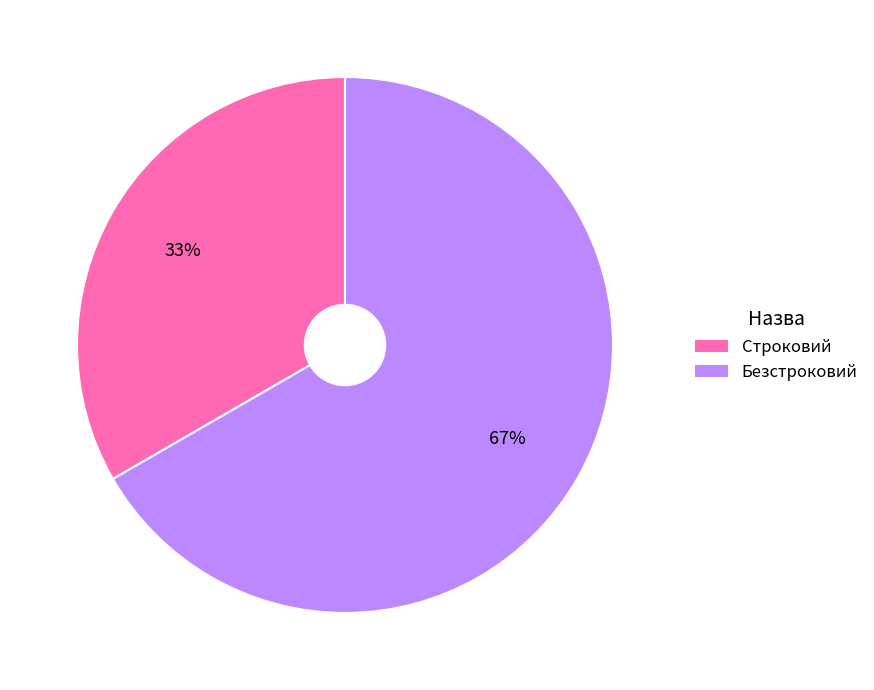

How many segments does this pie chart have?

2